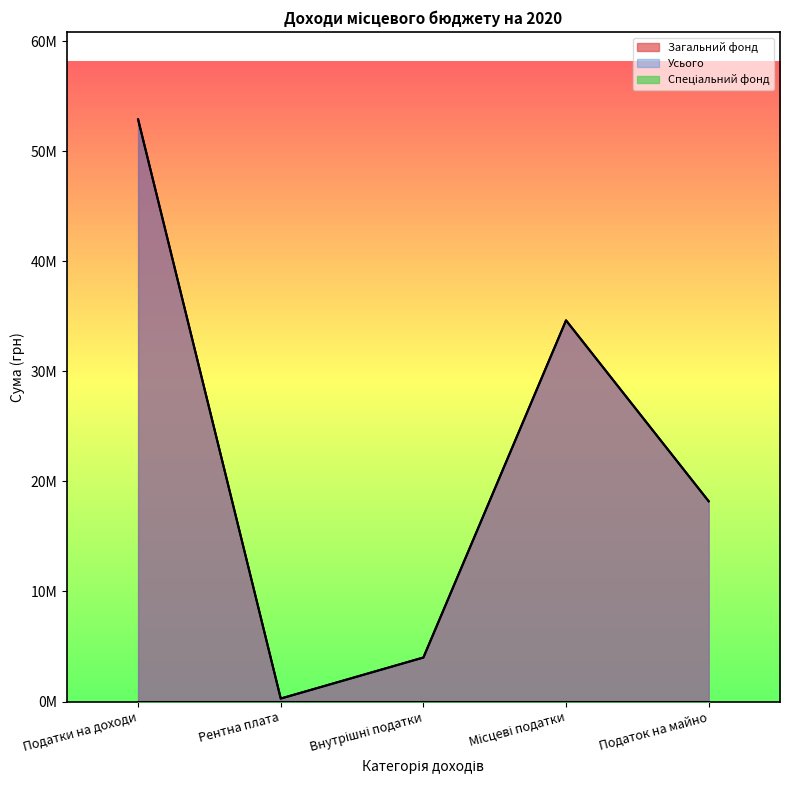

True or false: Усього has a value of 270000 at Рентна плата.

True